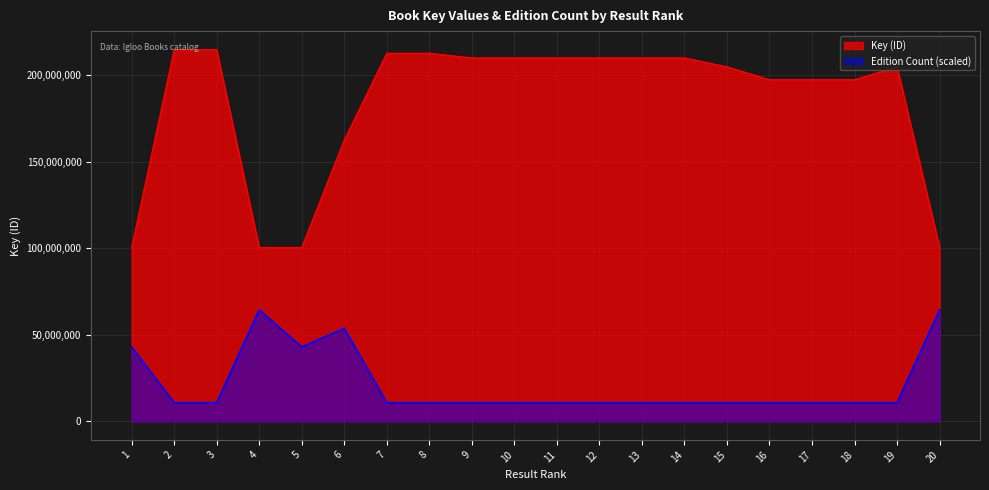

List the series in order of their overall mean, lowest first.

Edition Count (scaled), Key (ID)